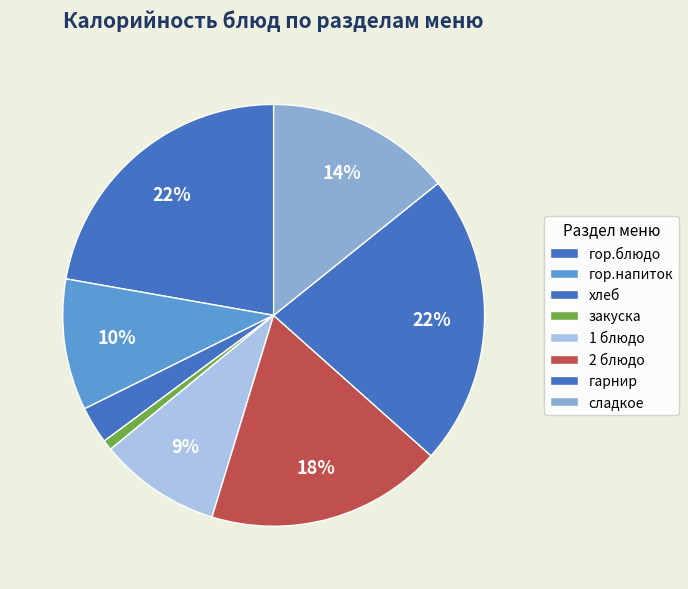

To the nearest percent, what is the difference between the largest and smallest slice percentages?

22%